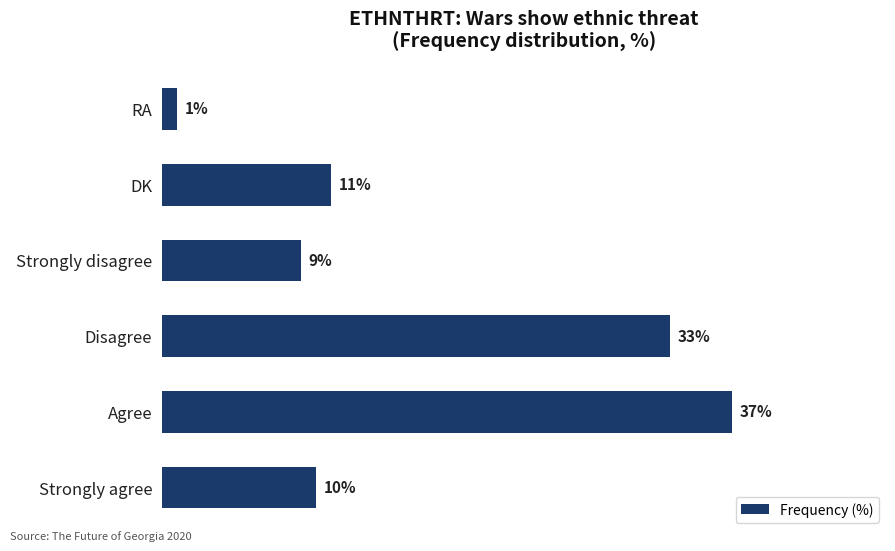

Which has a higher value, RA or Strongly agree?

Strongly agree